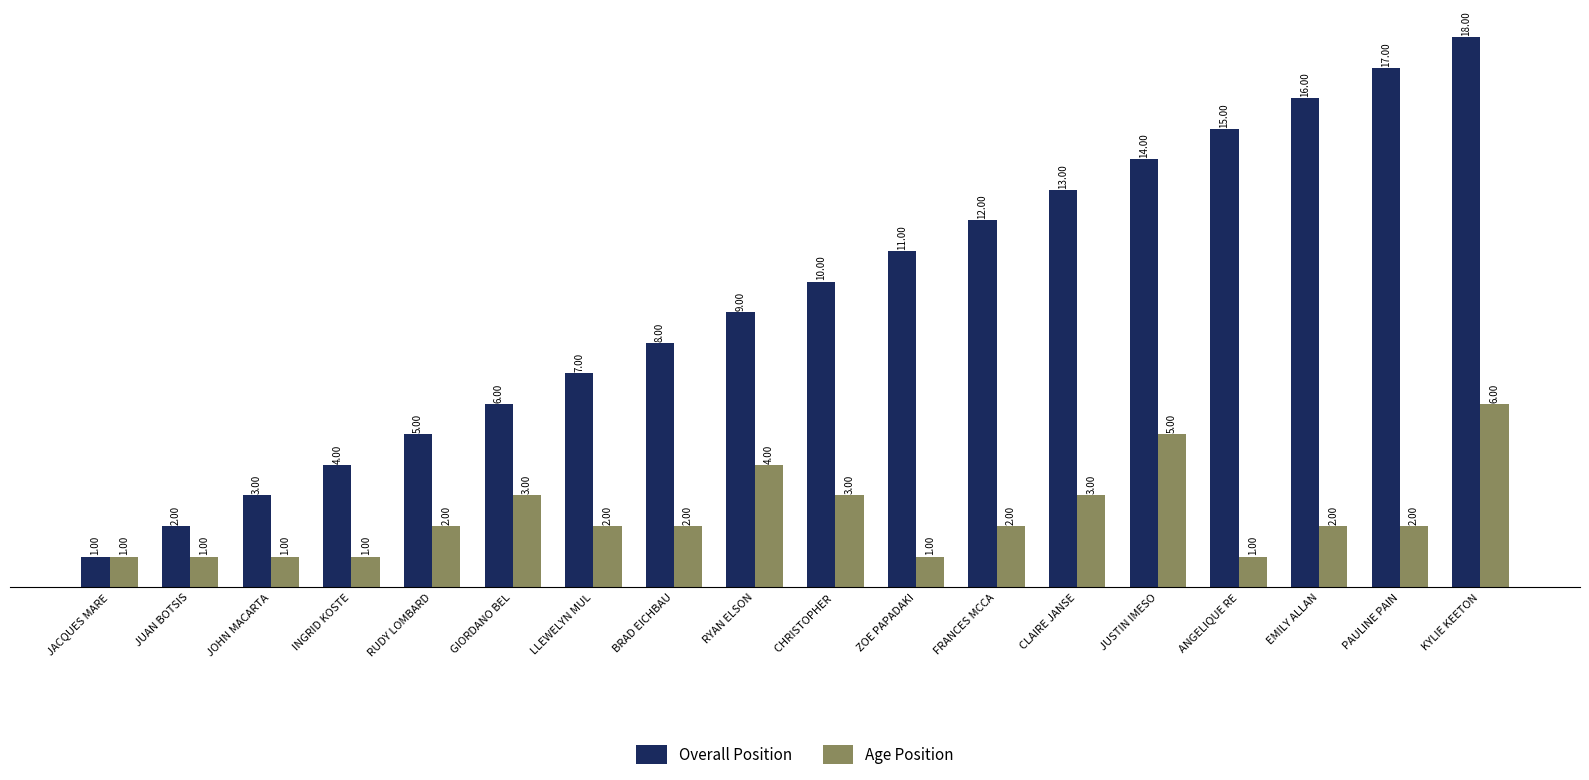

List the series in order of their overall mean, highest first.

Overall Position, Age Position